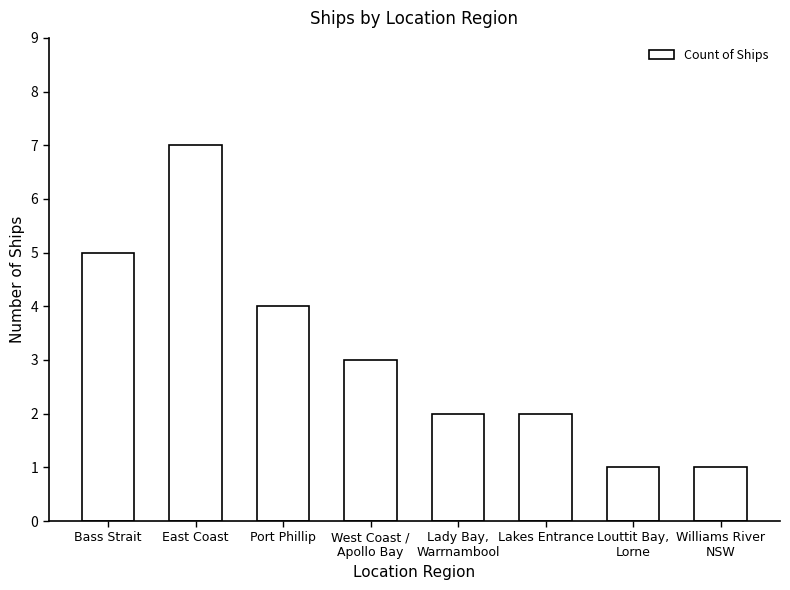

Read the value at West Coast /
Apollo Bay.

3